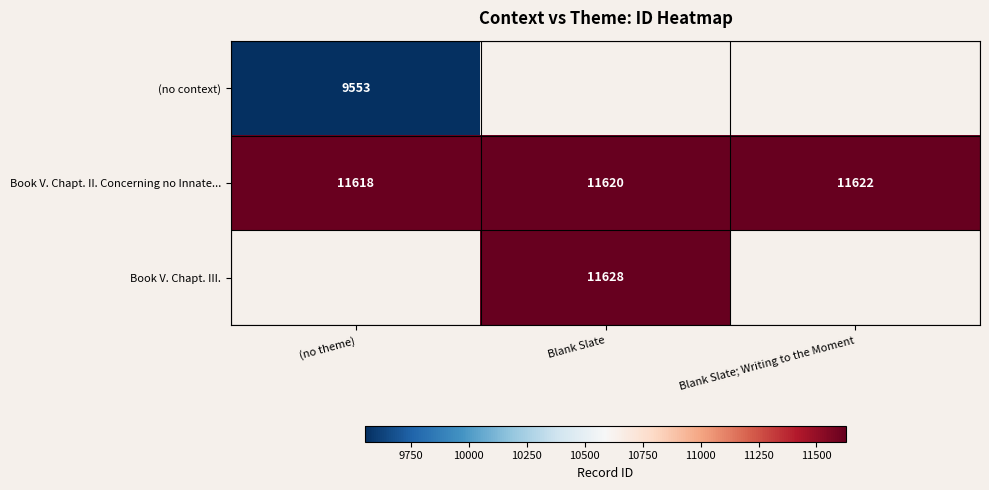

Between Blank Slate and (no theme), which is larger?

(no theme)